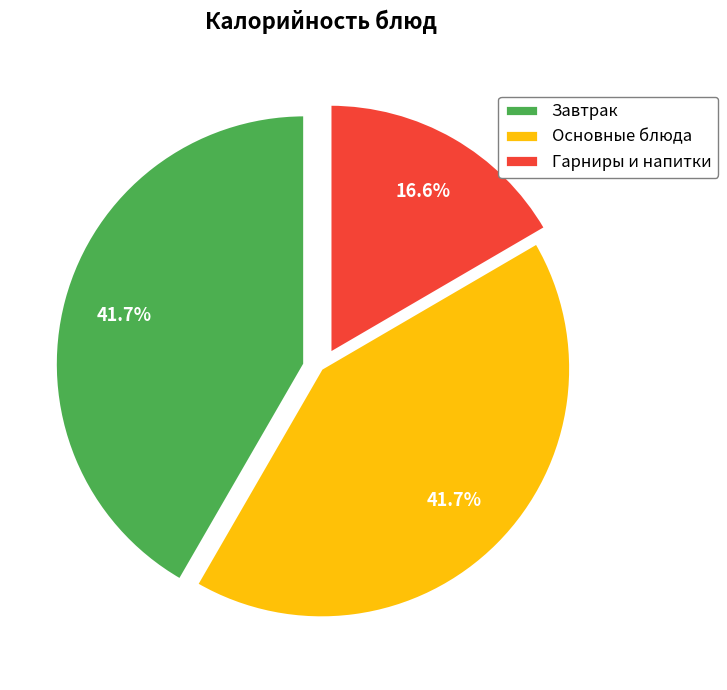

What is the ratio of the value at Завтрак to the value at Основные блюда?

1.0